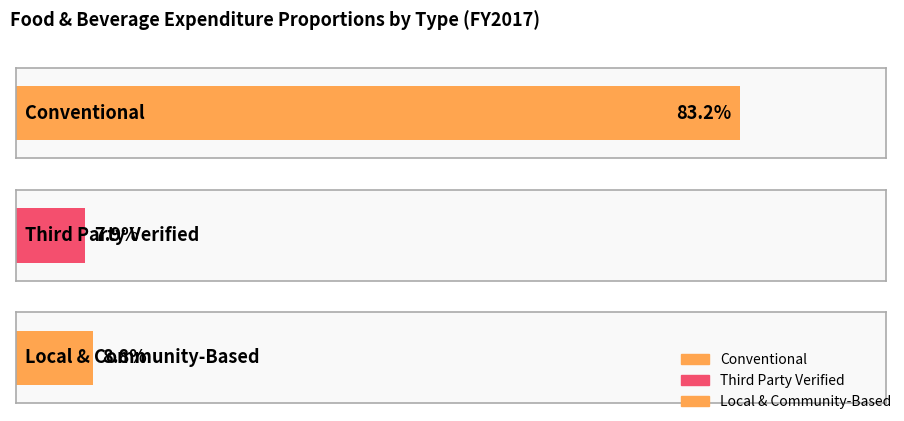

Reading left to right, extract all data points from this chart.

Conventional=0.8	Third Party Verified=0.1	Local & Community-Based=0.1